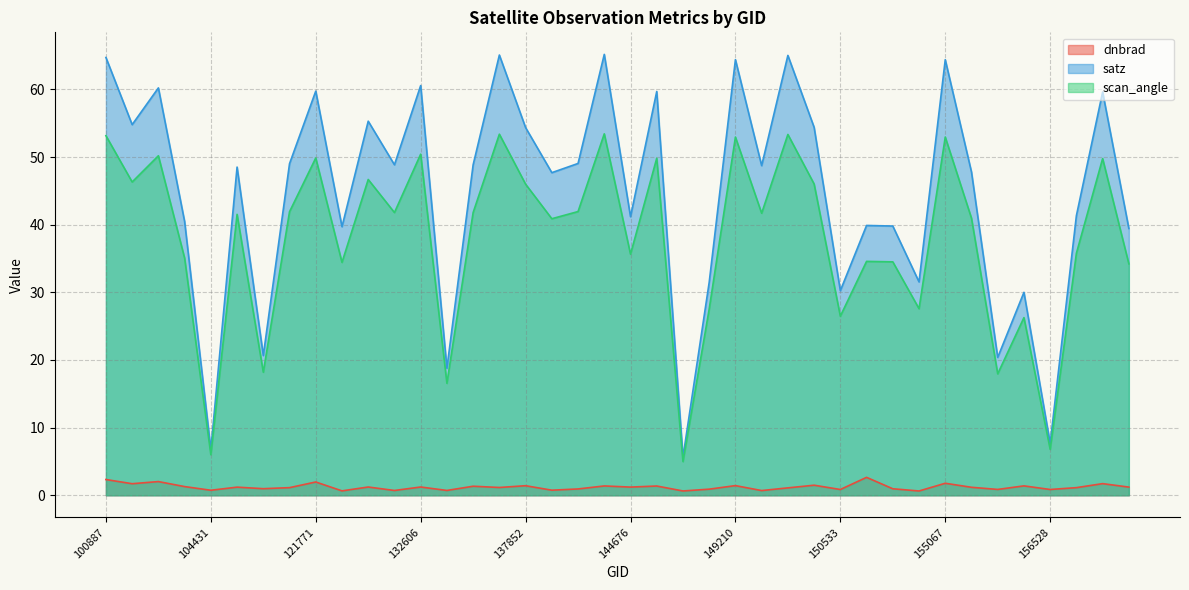

What are all the series names shown in the legend?

dnbrad, satz, scan_angle